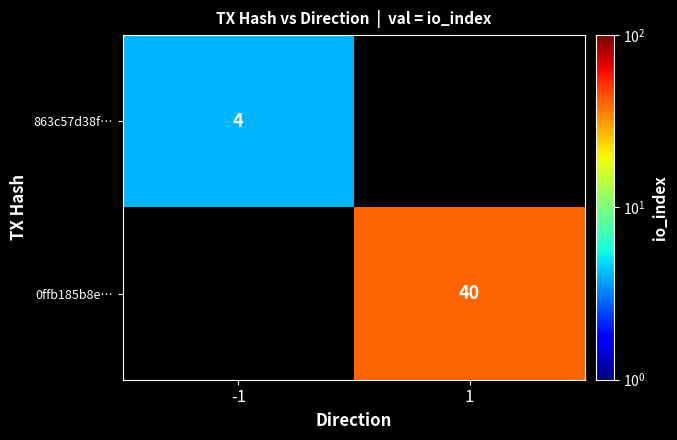

Is the value of 0ffb185b8e… at 1 greater than the value of 863c57d38f… at -1?

Yes